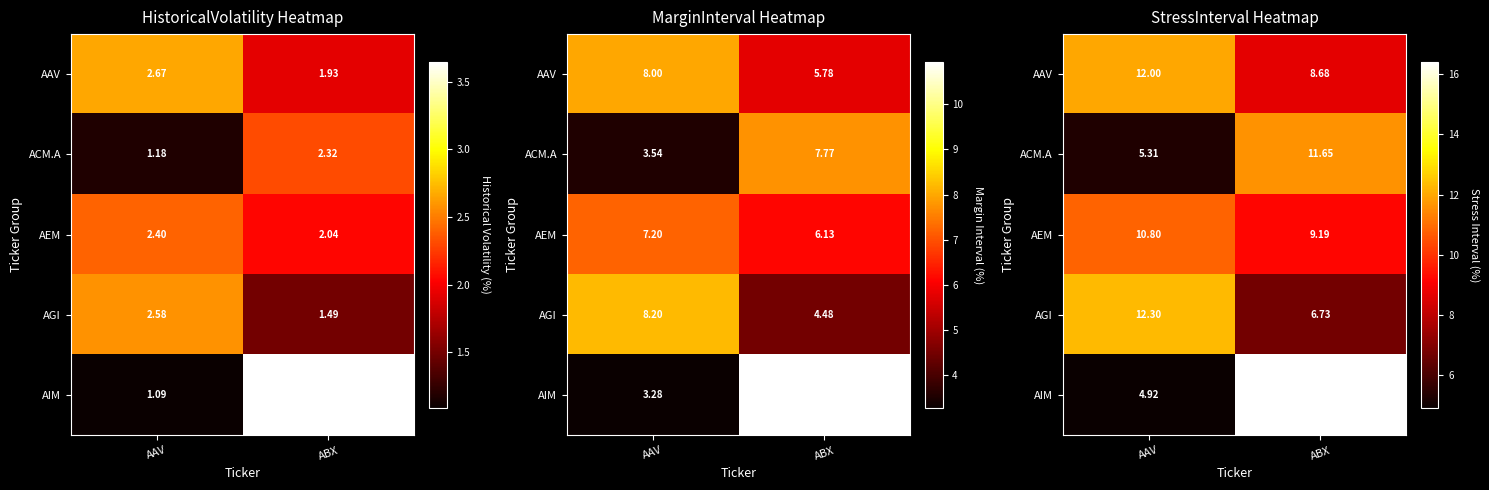

Rank the series at AAV from highest to lowest value.

AGI, AAV, AEM, ACM.A, AIM